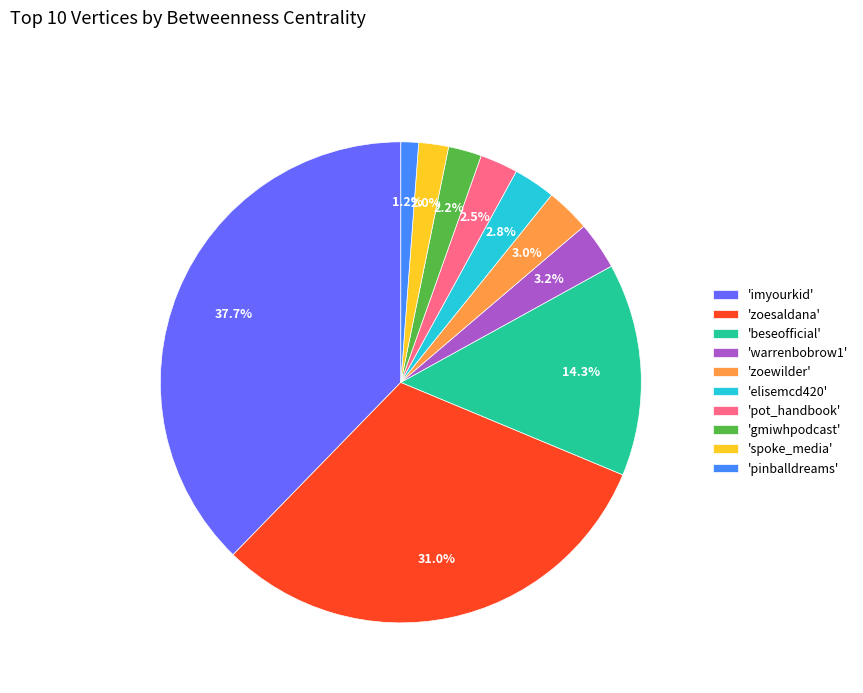

What percentage is NOT represented by 'zoesaldana'?

69.0%